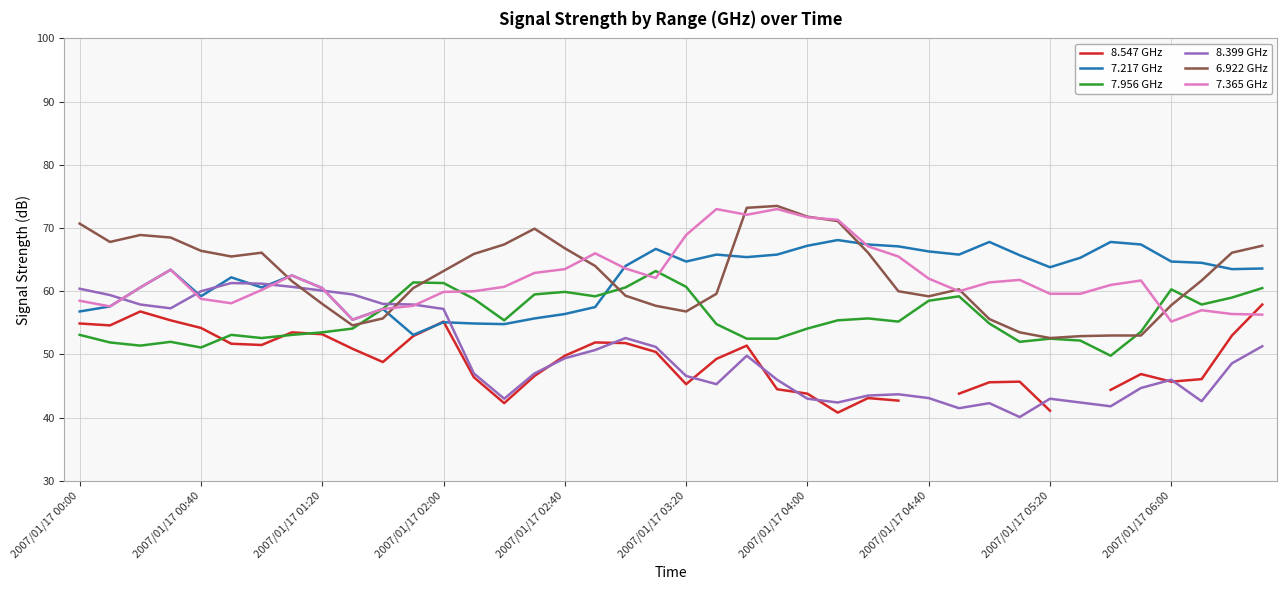

The 7.365 GHz series shows 21.7 at 2007/01/17 00:00. True or false?

False